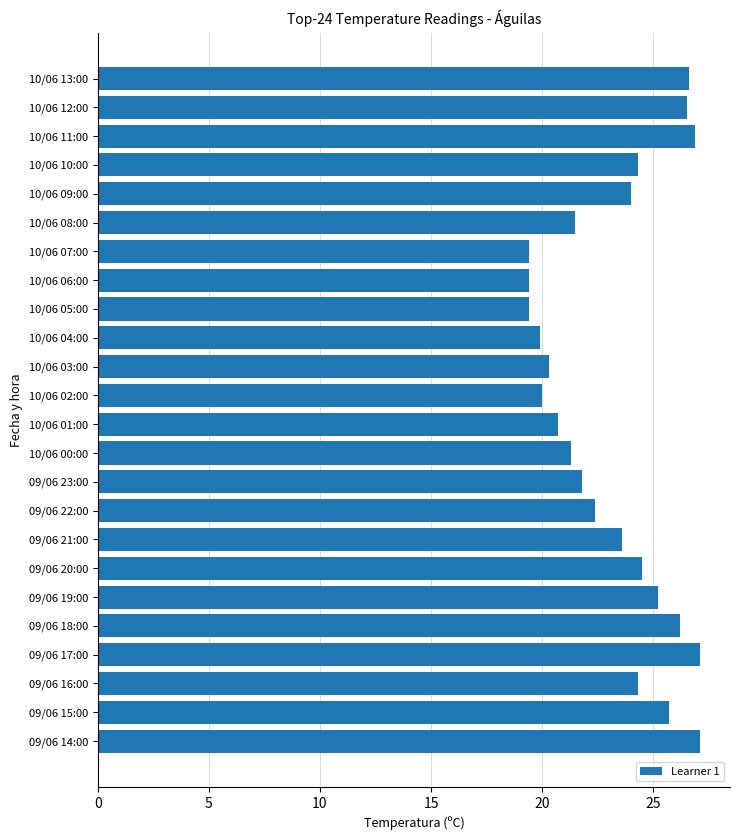

Between 10/06 05:00 and 10/06 11:00, which is larger?

10/06 11:00